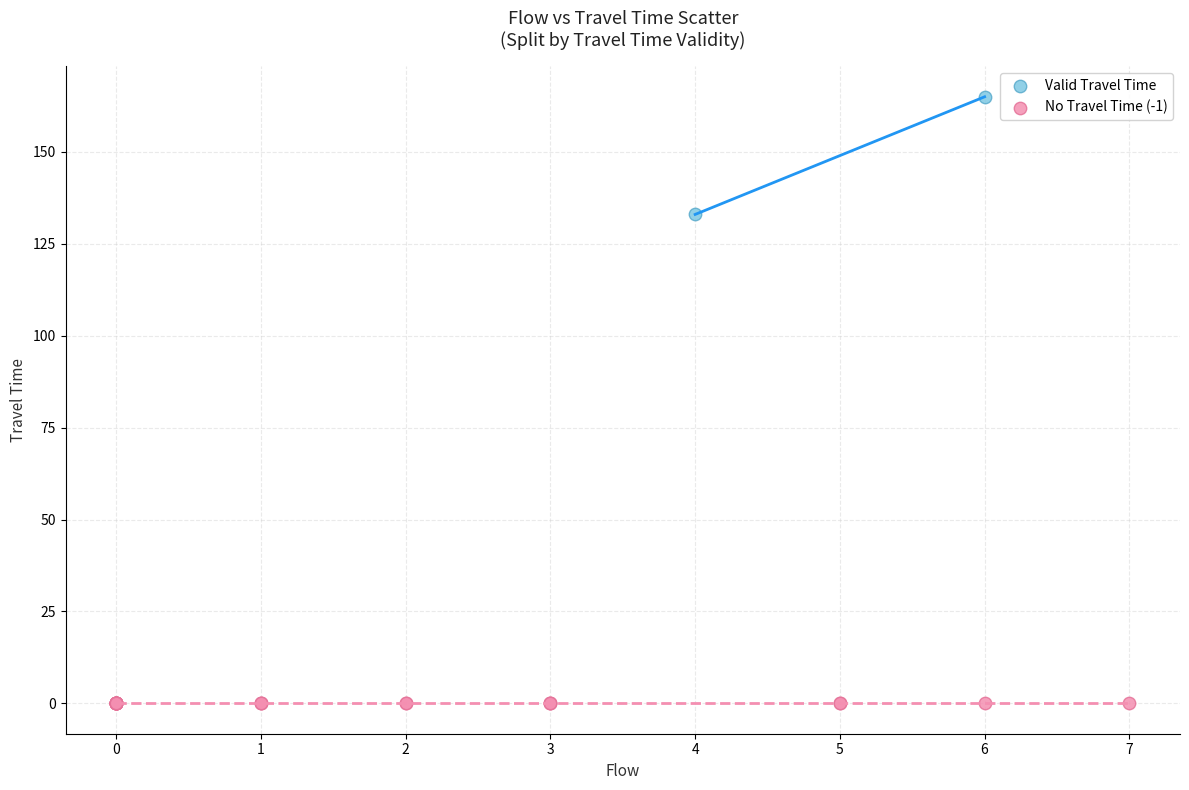

What are all the series names shown in the legend?

Valid Travel Time, No Travel Time (-1)